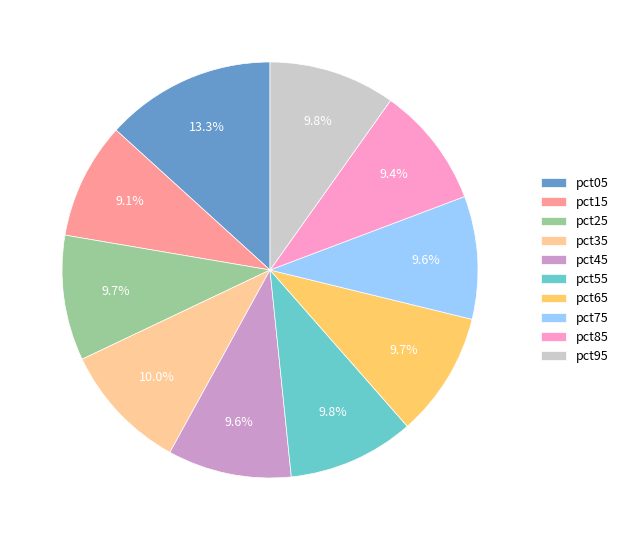

What percentage is the pct85 slice, to the nearest percent?

9%